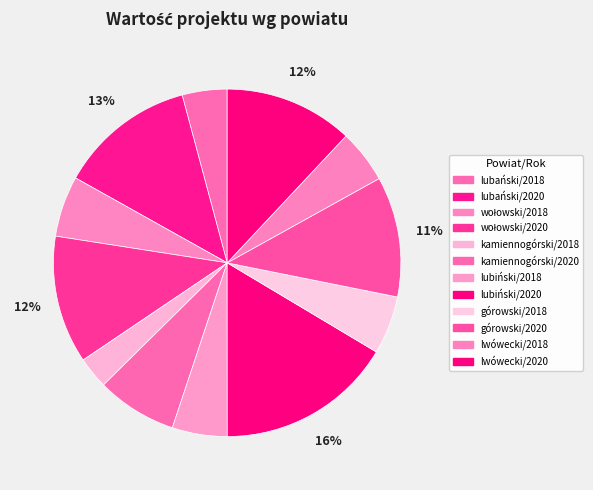

How many slices are in this pie chart?

12